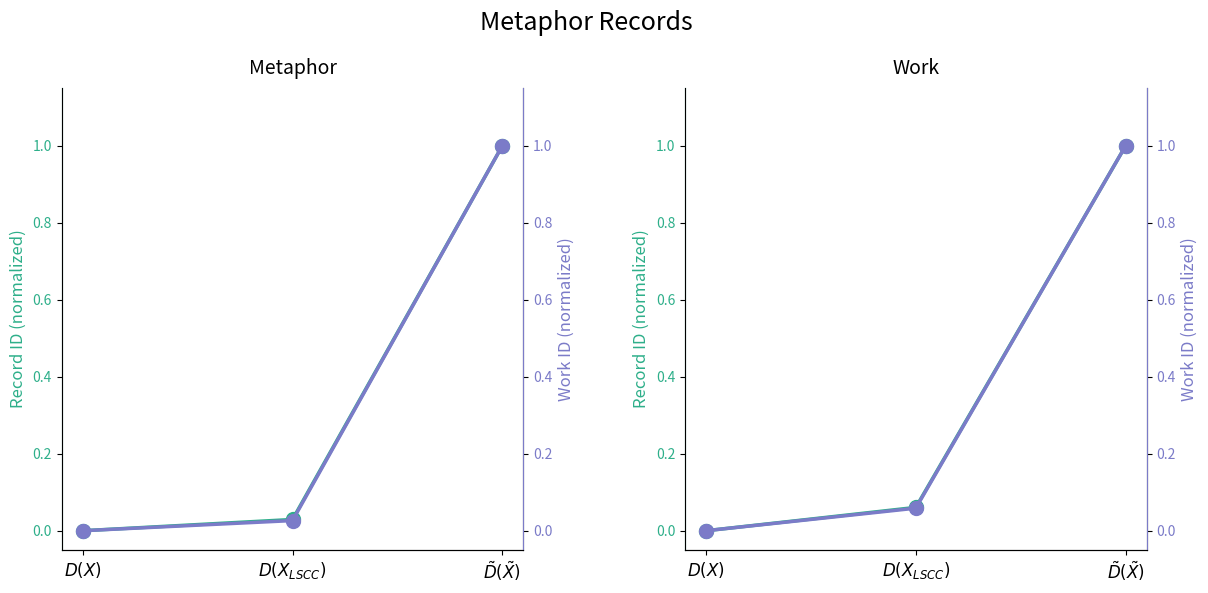

Does the chart display data point markers on the line(s)?

Yes